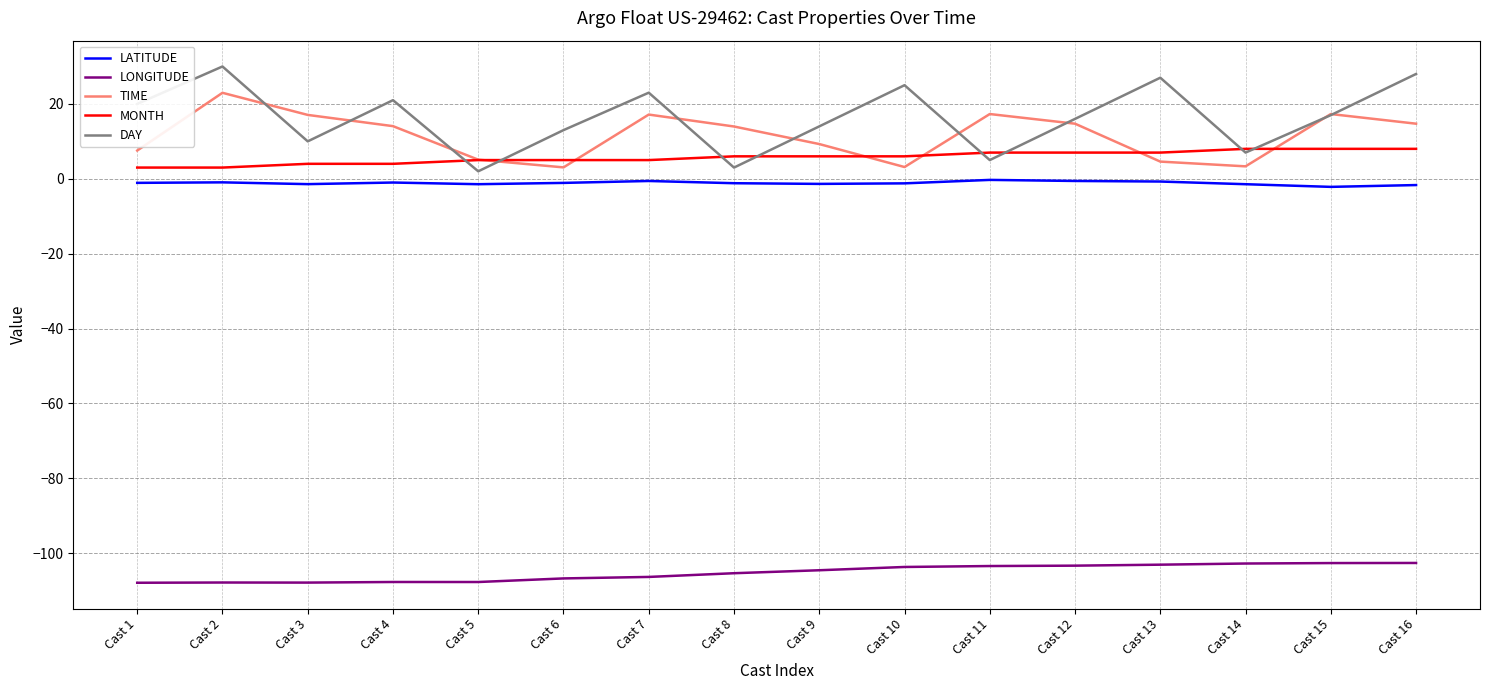

How many lines are shown in the chart?

5